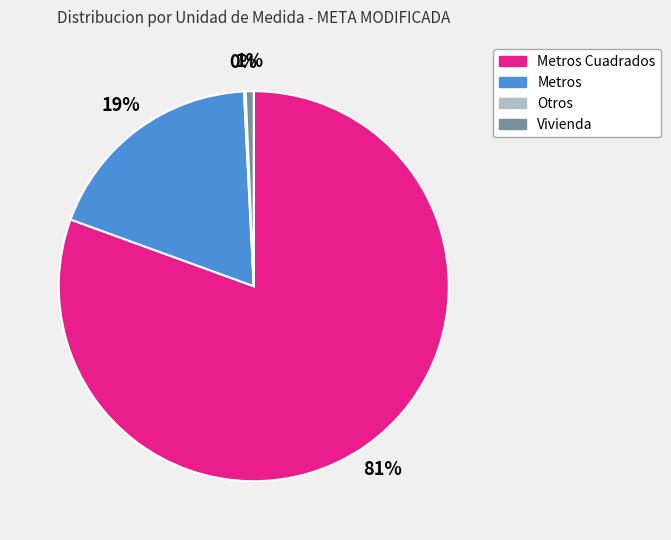

True or false: Metros accounts for 19% of the total.

True